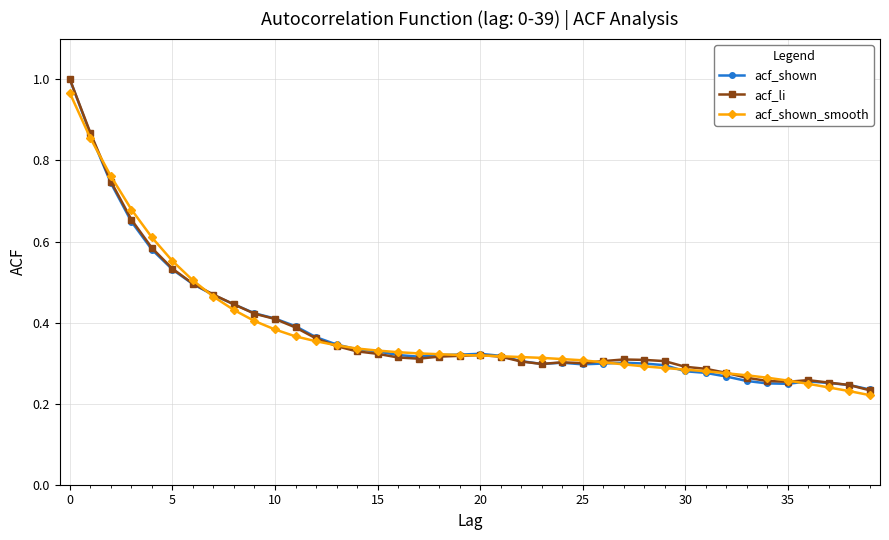

What is the label of the 29th point from the left?

28